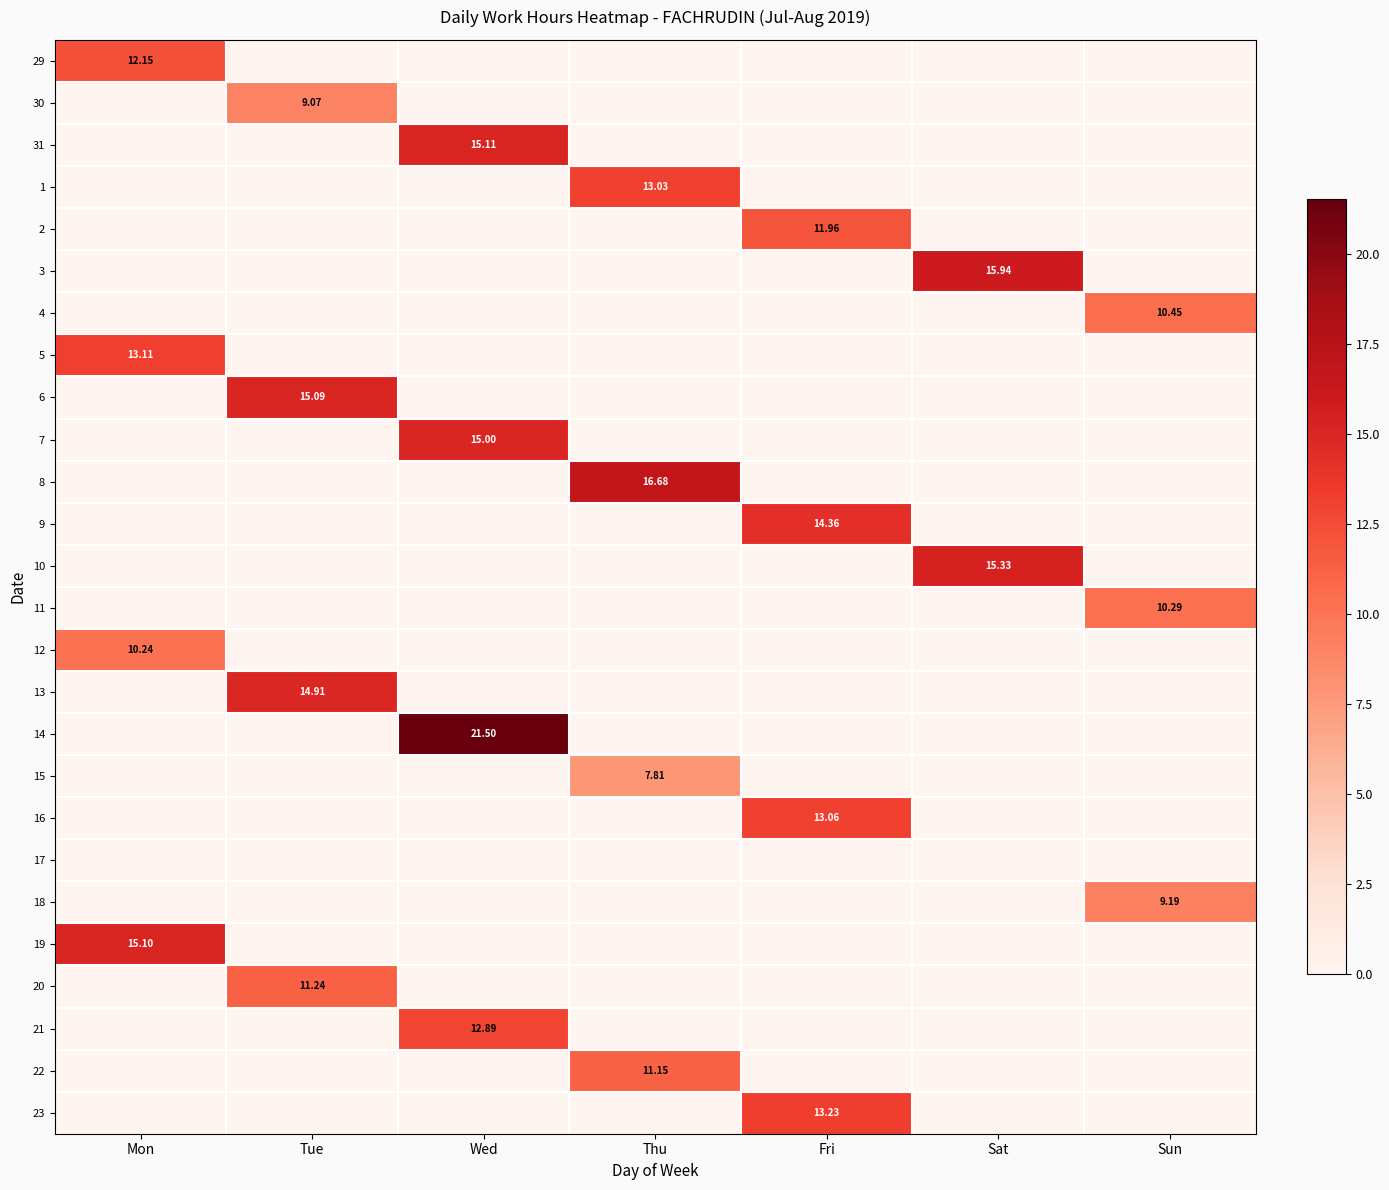

What is the greatest value displayed?

21.5